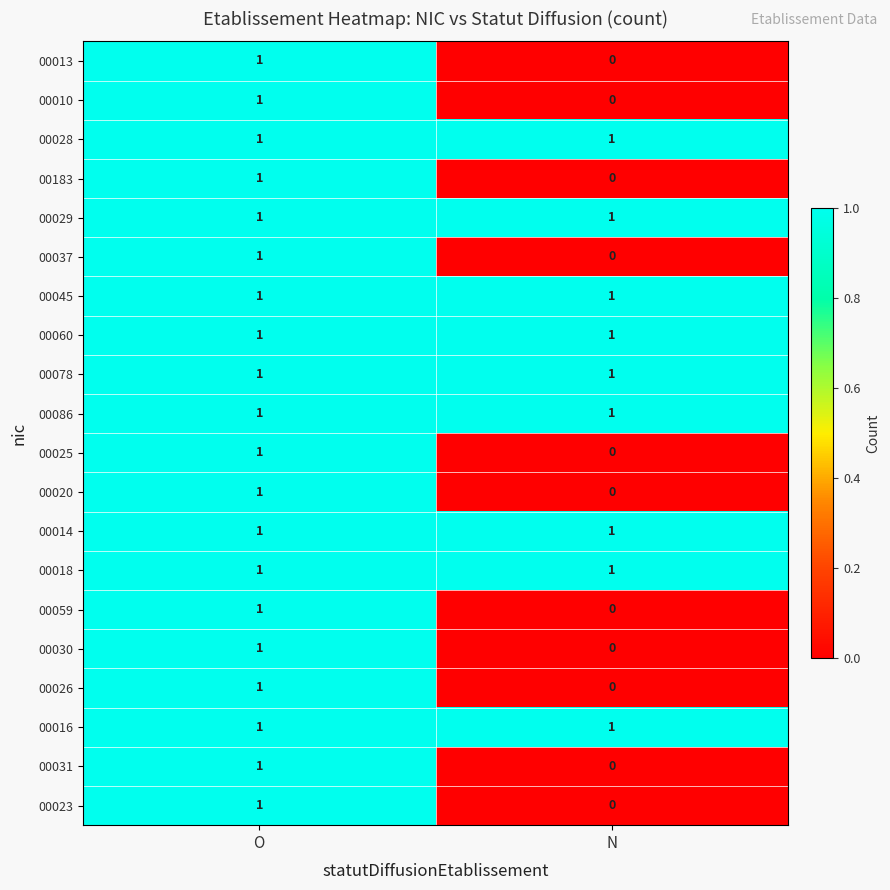

At which label is 00010 closest to 0?

N